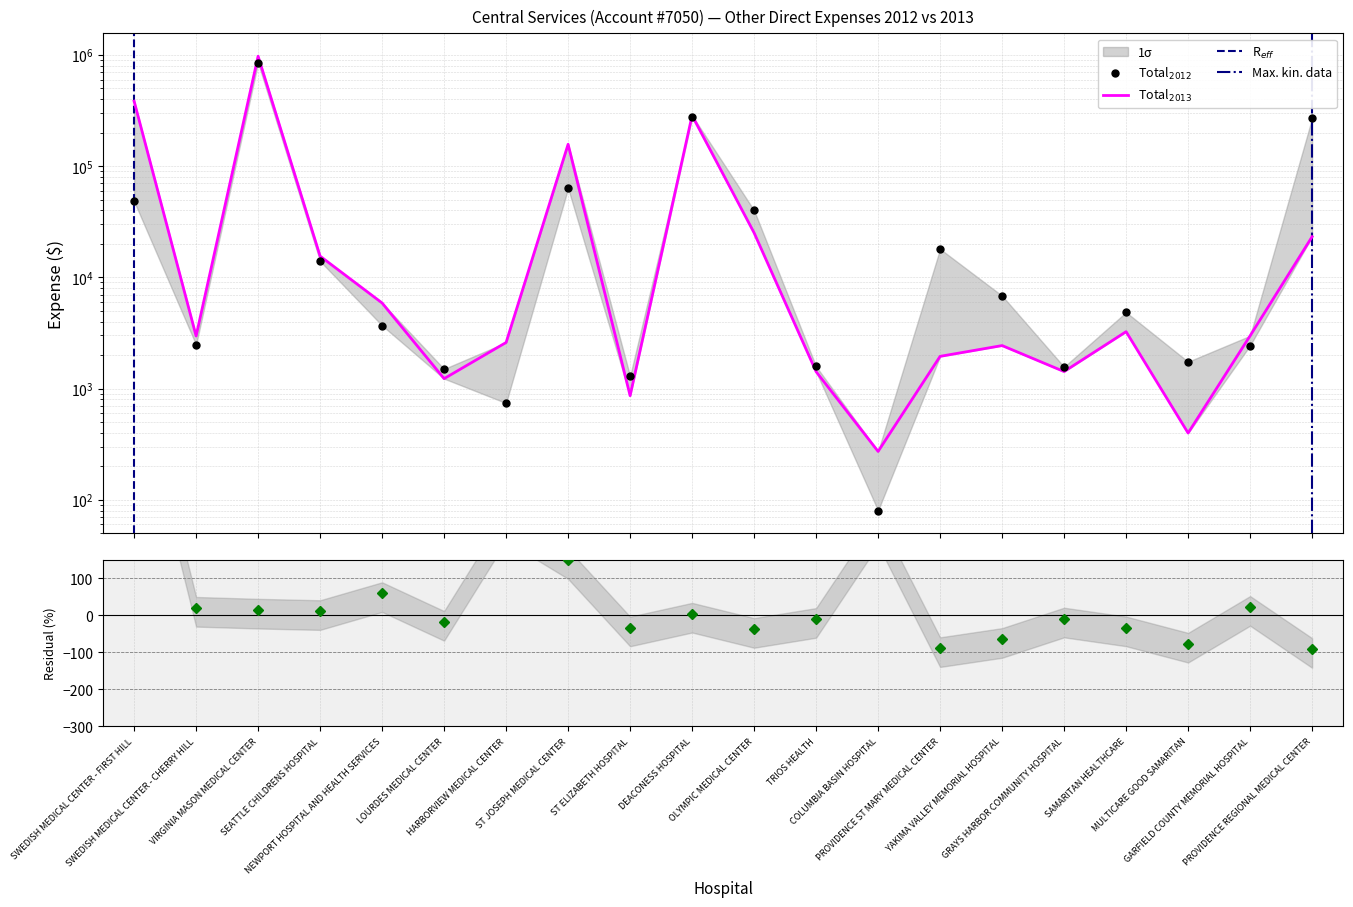

At which label does 2012 Other Dir. Expense reach its peak?

VIRGINIA MASON MEDICAL CENTER